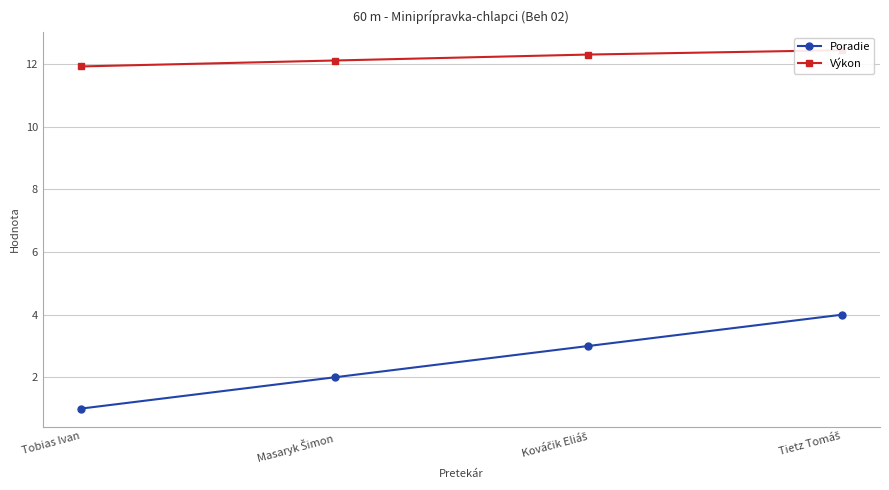

At which label does Výkon reach its minimum?

Tobias Ivan